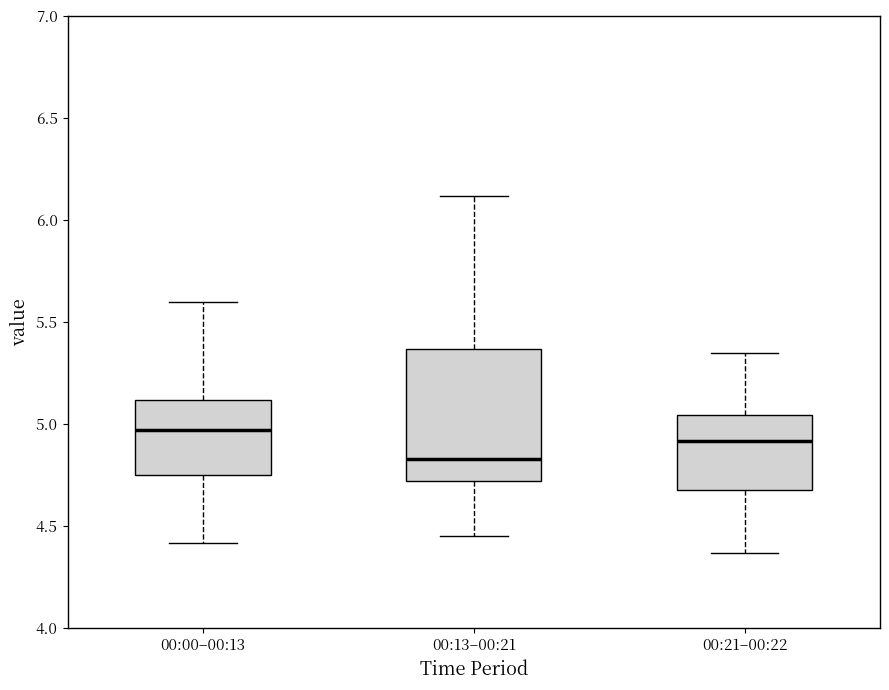

Reading left to right, transcribe this box plot: for each box, give where its median line is, the range the box spans, and where its two whiskers end, as read against the y-axis. The values are not printed on the chart, so give them approximately, as read against the axis.

00:00–00:13: median 4.95, box 4.75 to 5.10, whiskers 4.40 to 5.60
00:13–00:21: median 4.85, box 4.70 to 5.35, whiskers 4.45 to 6.10
00:21–00:22: median 4.90, box 4.70 to 5.05, whiskers 4.35 to 5.35